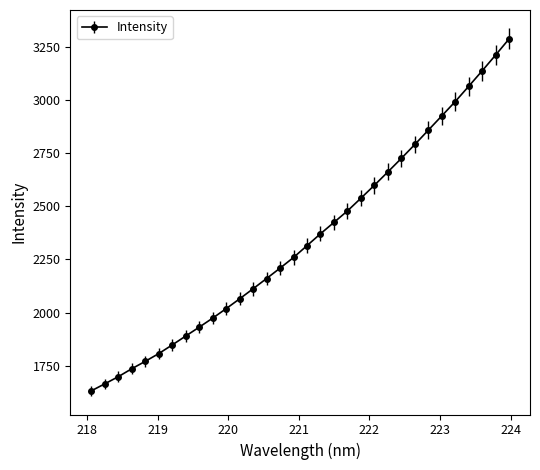

What is the sum of all values?

75142.9